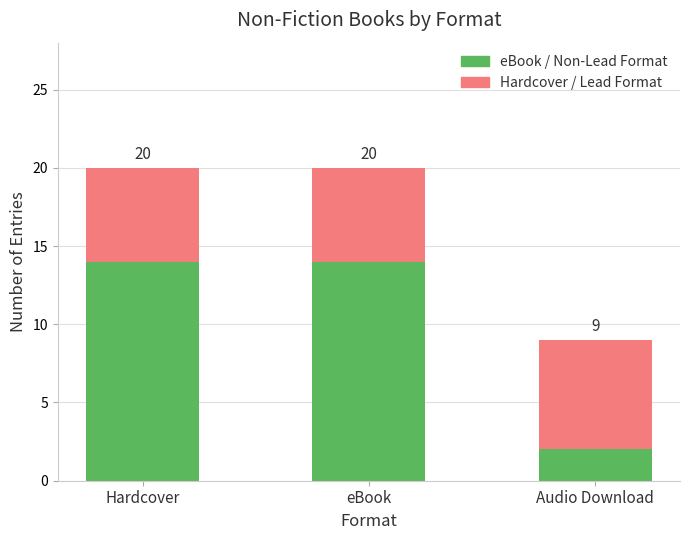

At eBook, list the series in order from smallest to largest.

Hardcover / Lead Format, eBook / Non-Lead Format